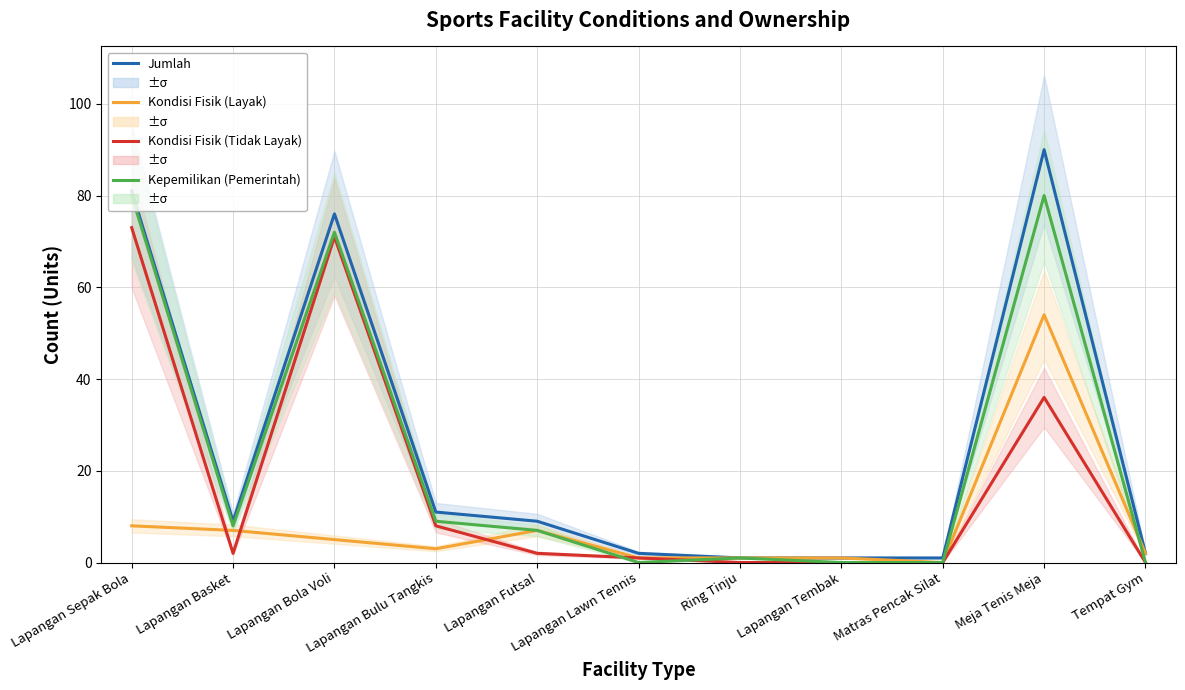

The Jumlah series shows 76 at Lapangan Bola Voli. True or false?

True